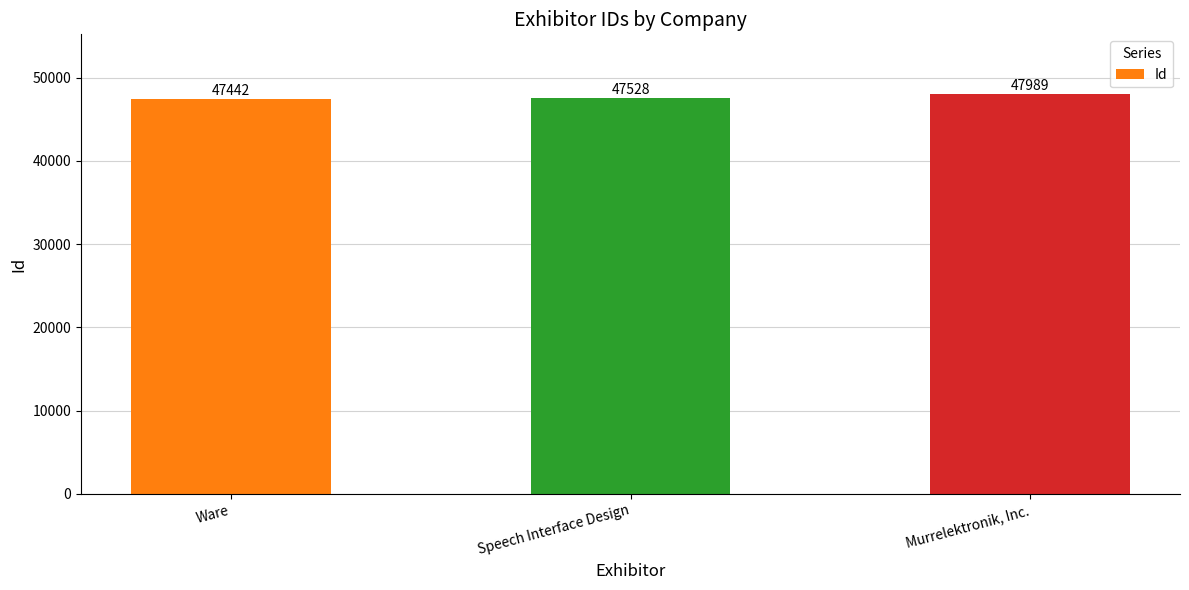

Reading right to left, extract all data points from this chart.

Murrelektronik, Inc.=47989	Speech Interface Design=47528	Ware=47442